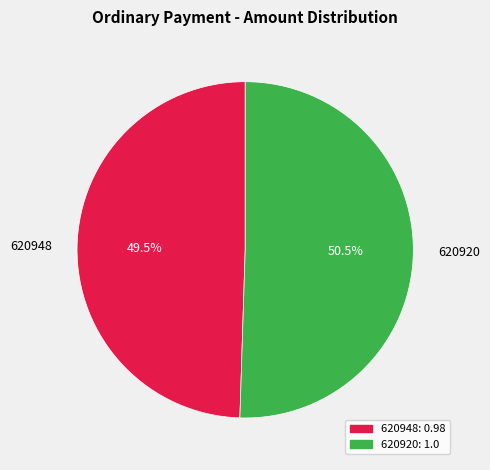

Does 620920 represent more than half of the total?

Yes